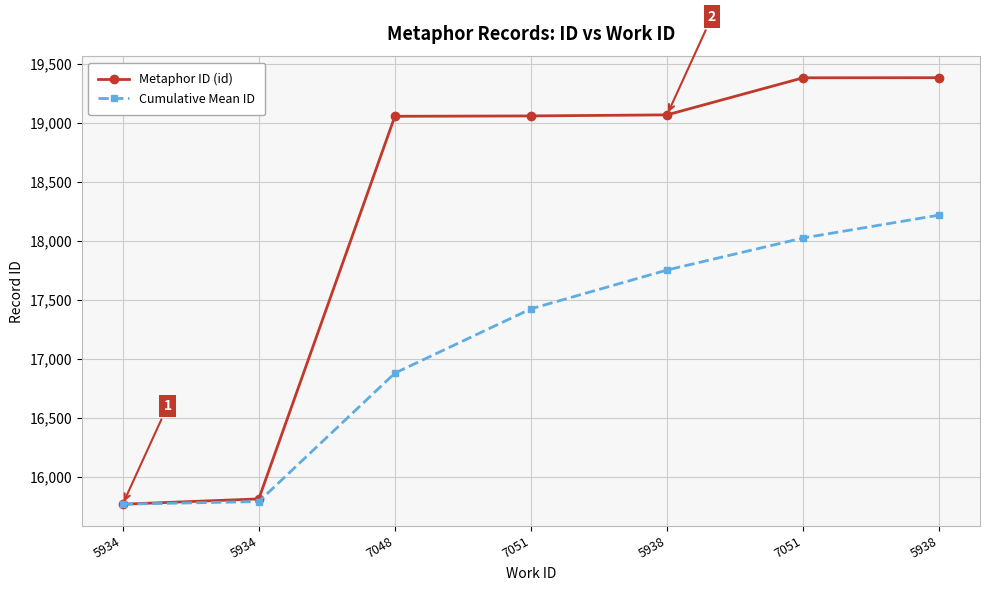

Reading left to right, what are all the values shown in this chart?

Metaphor ID (id): 5934=15767.0	5934=15812.0	7048=19054.0	7051=19057.0	5938=19066.0	7051=19380.0	5938=19381.0
Cumulative Mean ID: 5934=15767.0	5934=15789.5	7048=16877.7	7051=17422.5	5938=17751.2	7051=18022.7	5938=18216.7